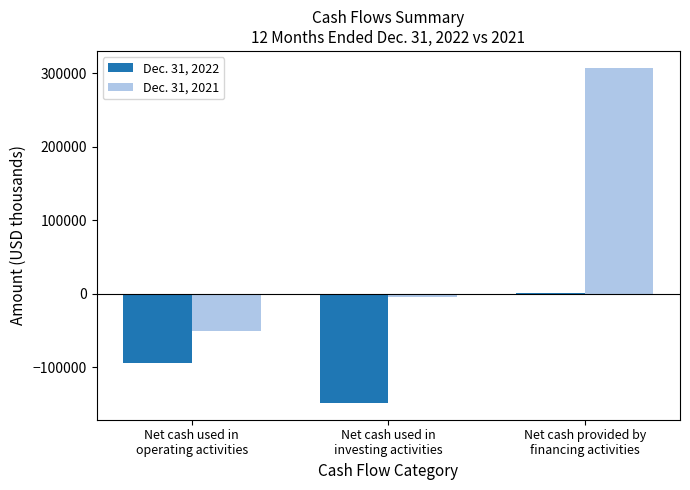

Reading left to right, what are all the values shown in this chart?

Dec. 31, 2022: -93786	-148650	479
Dec. 31, 2021: -50862	-4580	307461